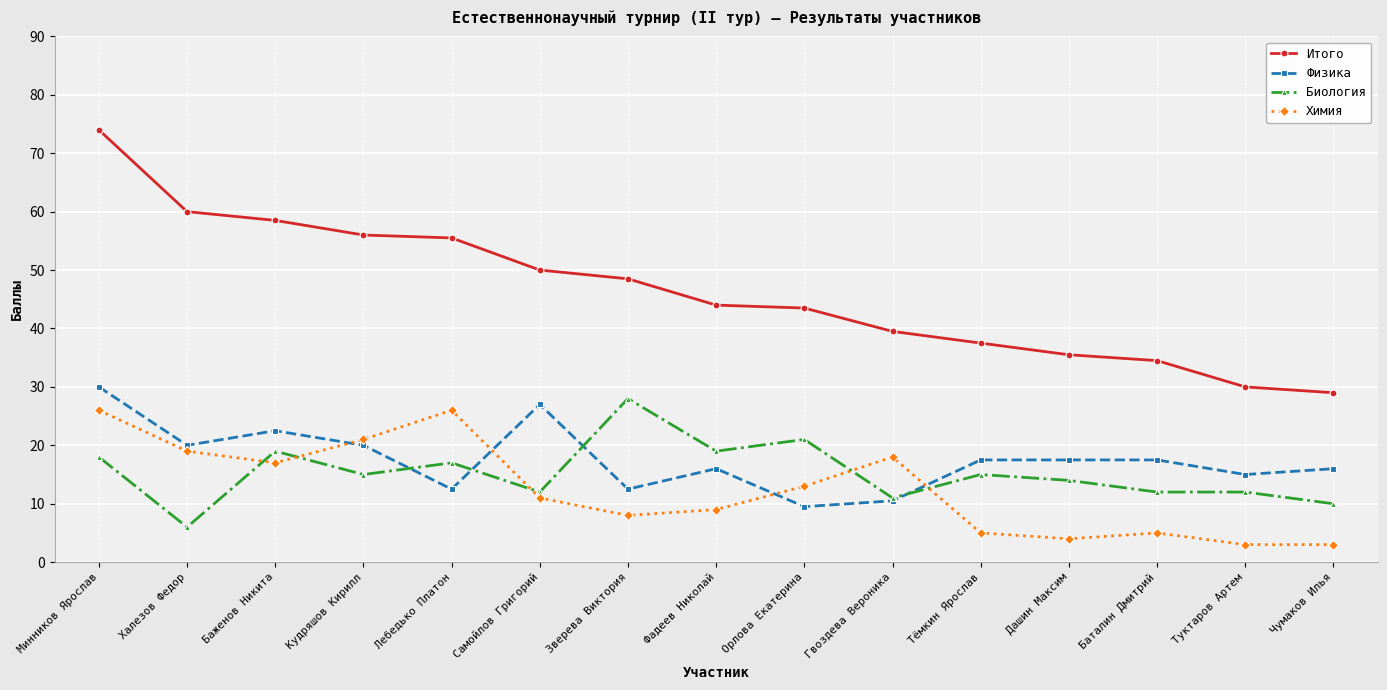

Rank the series at Зверева Виктория from highest to lowest value.

Итого, Биология, Физика, Химия